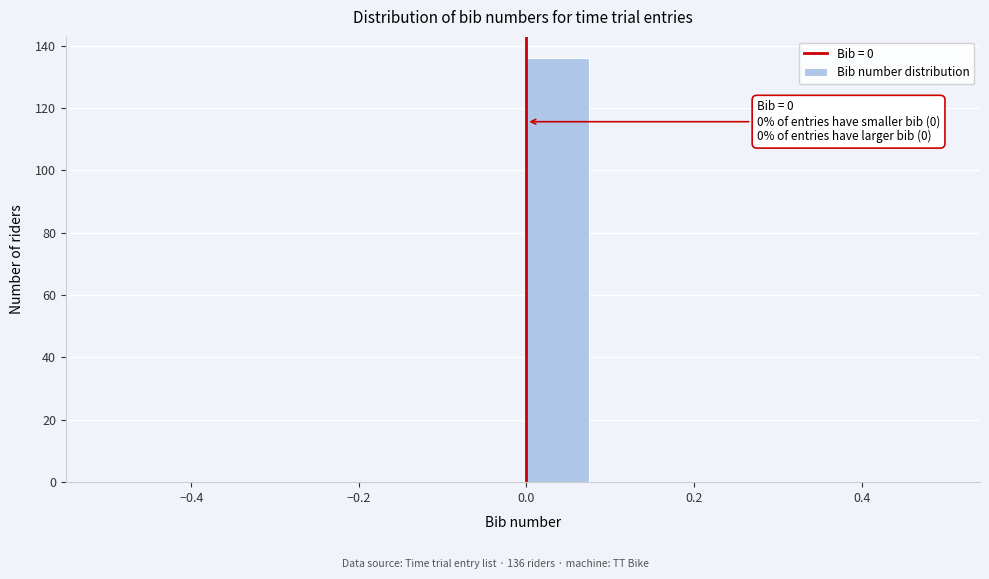

Which range on the x-axis has the tallest bar?

0.00 to 0.08